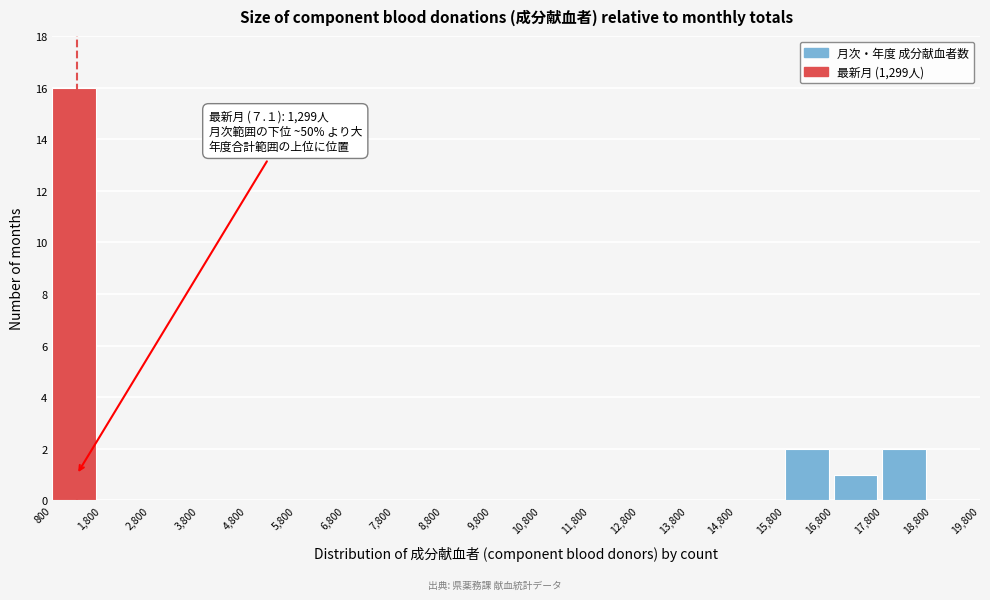

Over which range of the x-axis is the bar tallest?

800 to 1,800